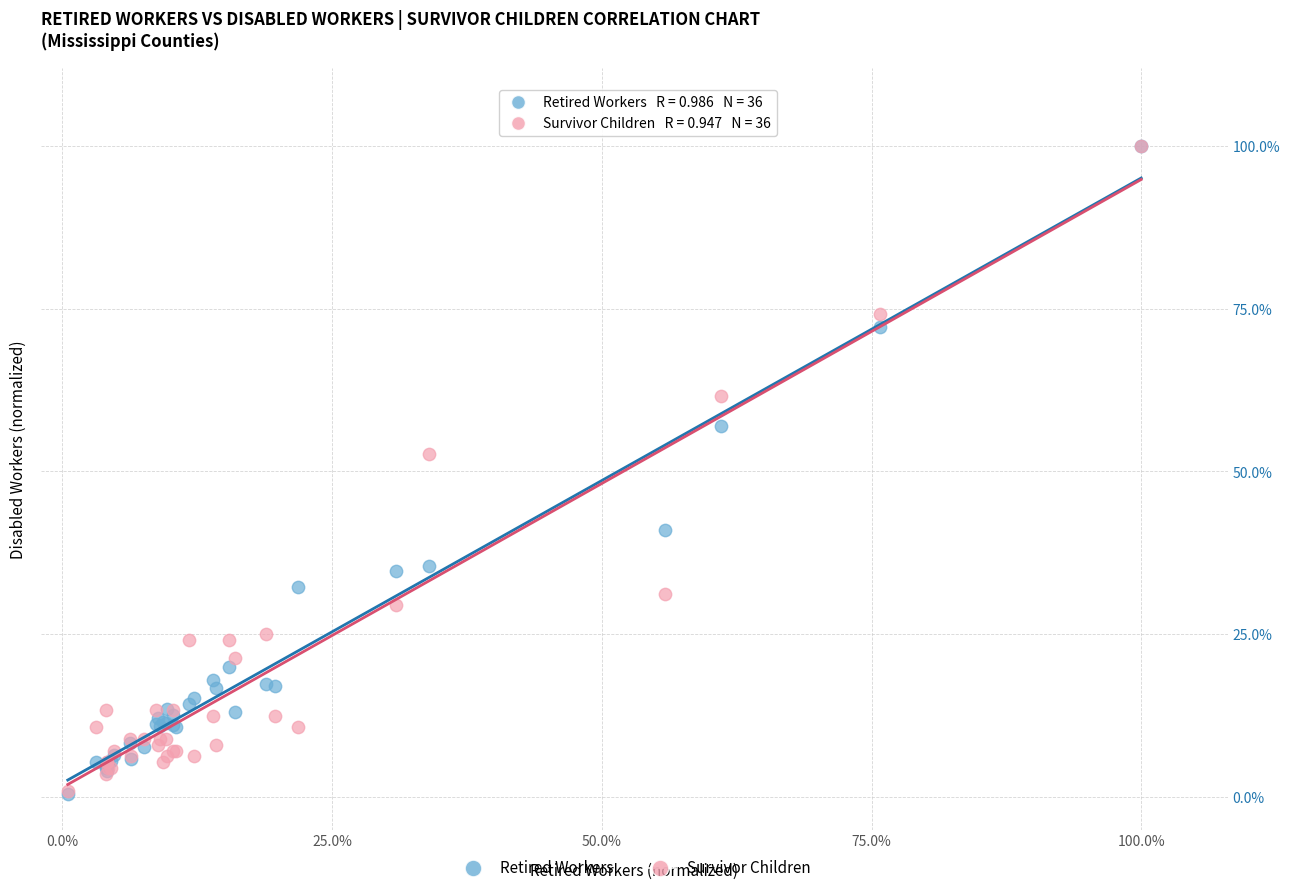

What are all the series names shown in the legend?

Retired Workers, Survivor Children